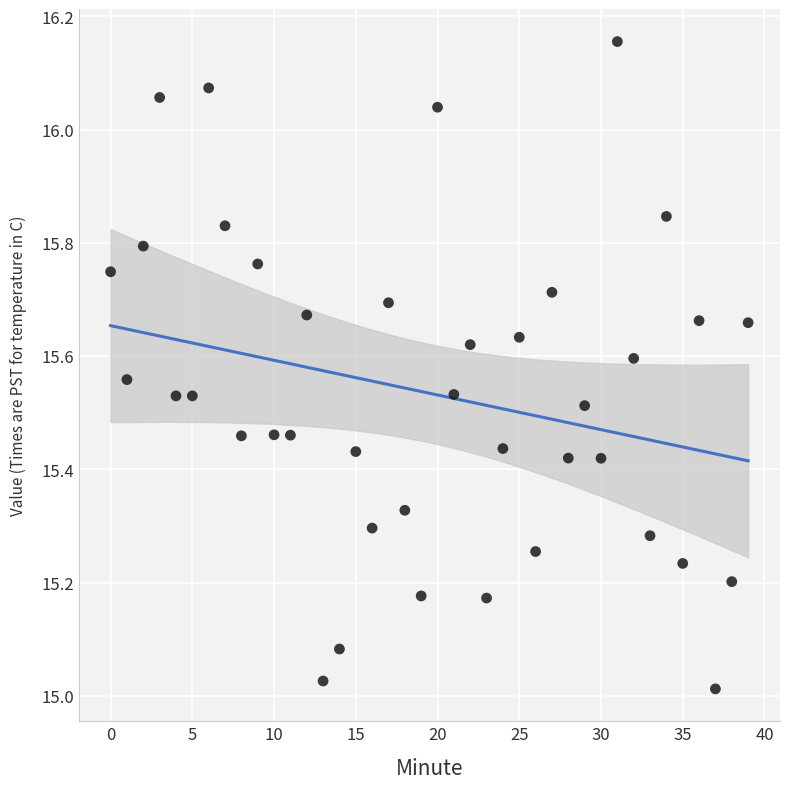

What is the range of Y values (max minus min)?

1.1